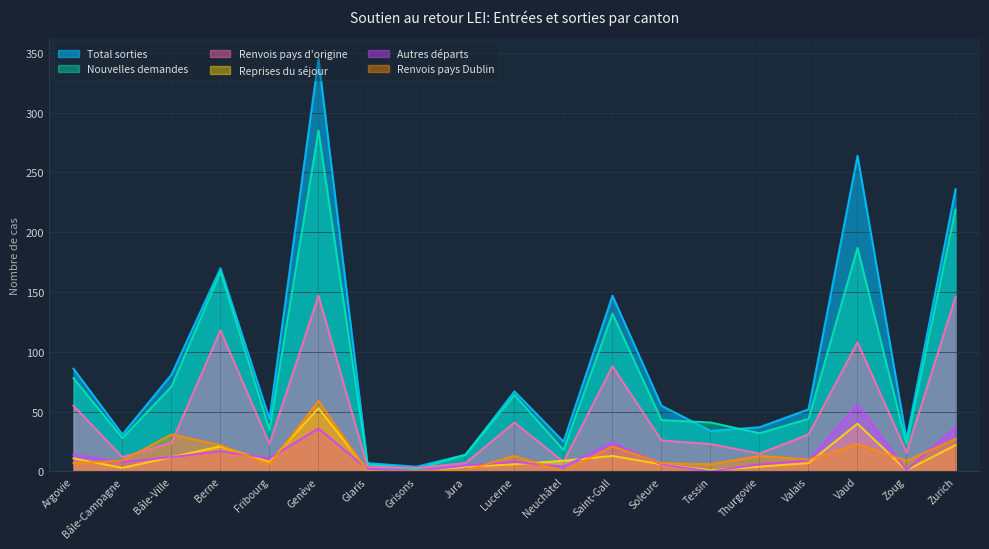

How many values in the Total sorties series exceed 52?

9